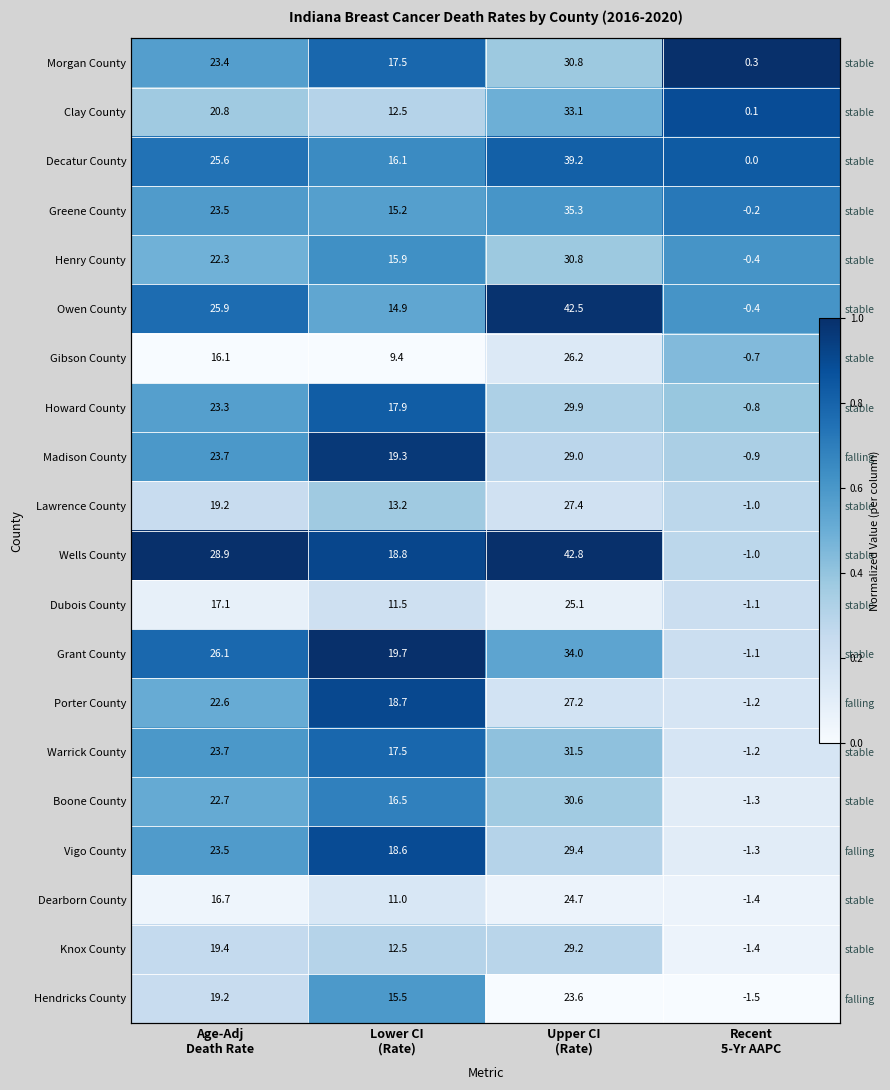

At which label does Warrick County reach its peak?

Lower CI (Rate)